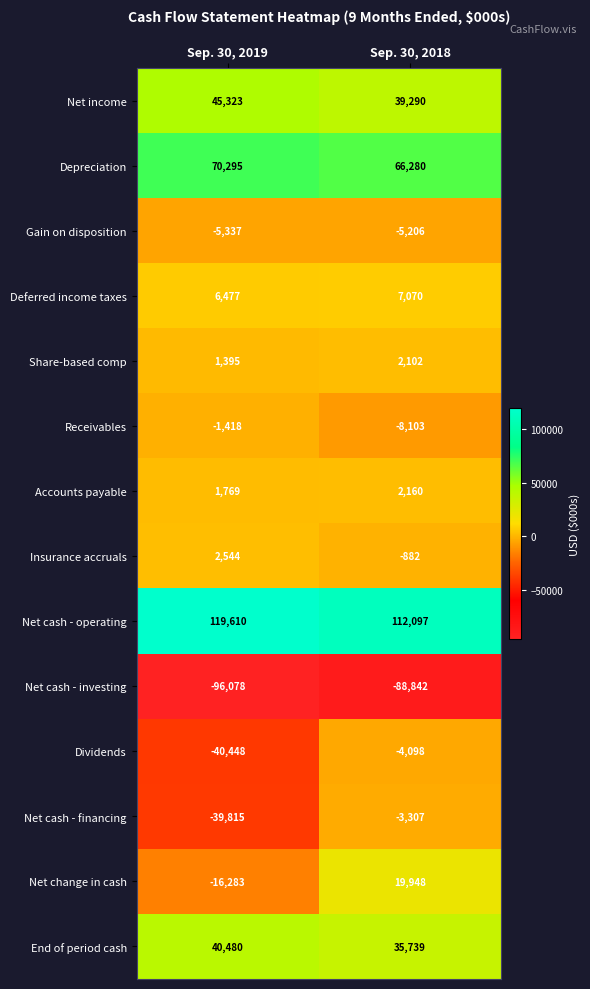

What is the difference between the highest and lowest values at Sep. 30, 2019?

215688